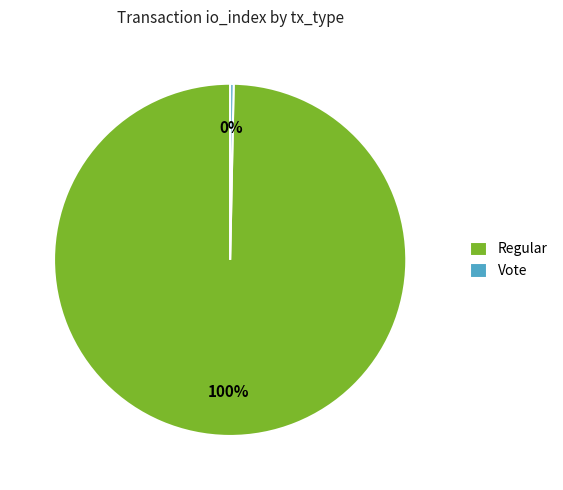

Which has a higher value, Regular or Vote?

Regular